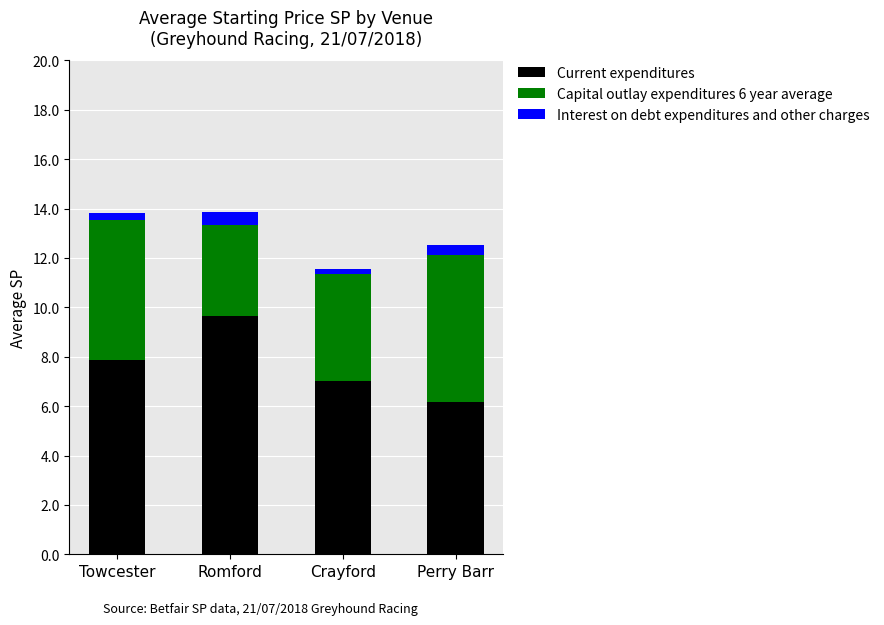

What is the highest value of the Current expenditures series?

9.6